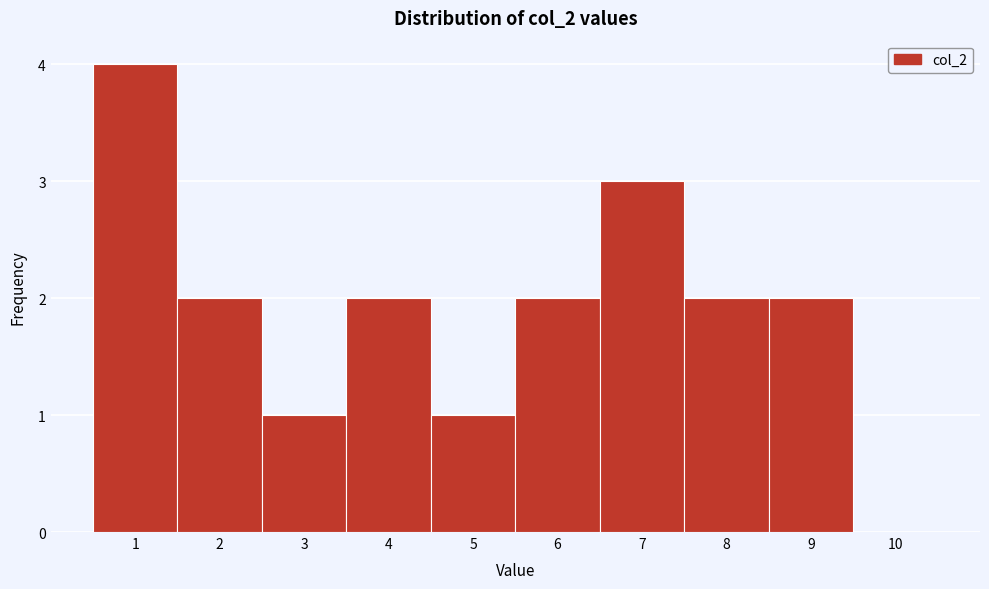

Reading left to right, list every bar in this chart as the range it spans on the x-axis followed by its height. The values are not printed on the chart, so give them approximately, as read against the axis.

0.5 to 1.5: 4
1.5 to 2.5: 2
2.5 to 3.5: 1
3.5 to 4.5: 2
4.5 to 5.5: 1
5.5 to 6.5: 2
6.5 to 7.5: 3
7.5 to 8.5: 2
8.5 to 9.5: 2
9.5 to 10.5: 0